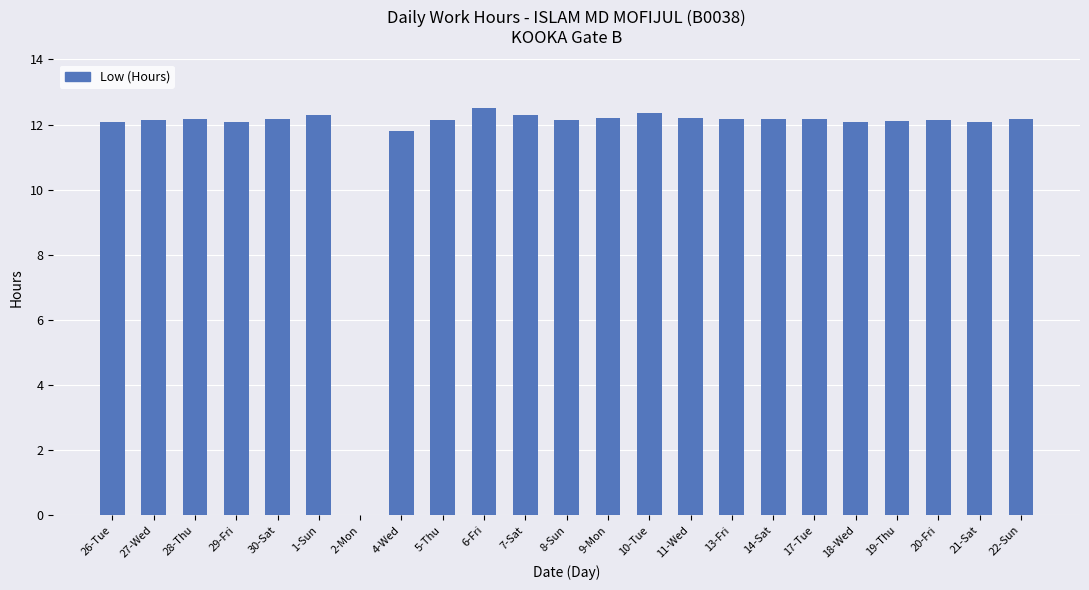

Is it true that the value at 27-Wed is 12.1?

True